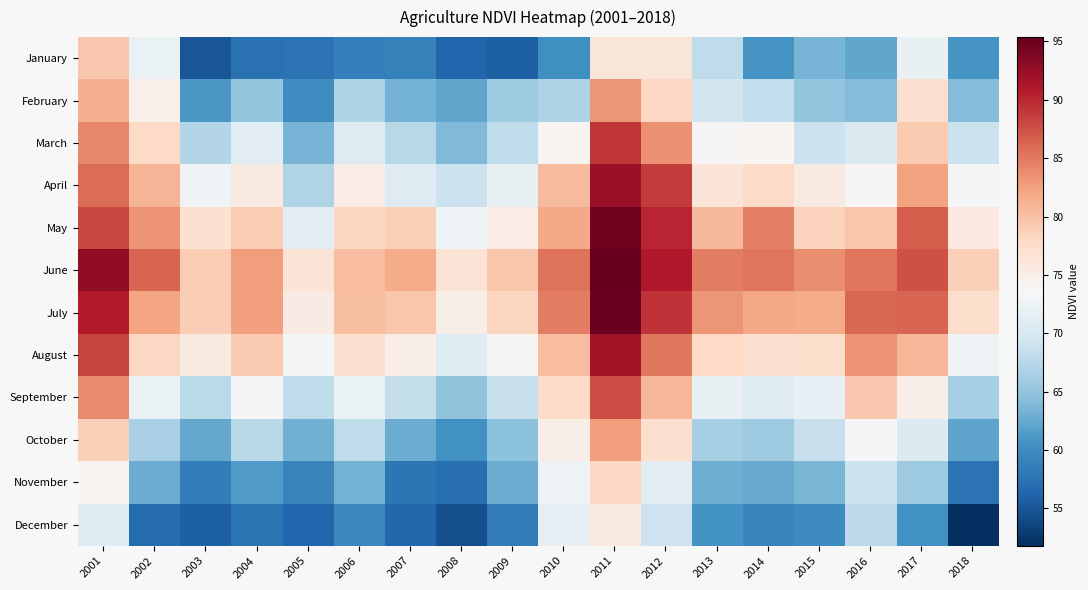

Reading left to right, list all the values displayed in this chart.

January: 2001=79.5	2002=72.1	2003=54.9	2004=57.3	2005=57.4	2006=58.6	2007=58.8	2008=56.3	2009=55.8	2010=60.3	2011=76.2	2012=76.3	2013=68.1	2014=60.7	2015=63.5	2016=62.3	2017=72.0	2018=60.7
February: 2001=81.4	2002=74.7	2003=60.9	2004=65.2	2005=60.1	2006=66.9	2007=63.3	2008=62.3	2009=65.8	2010=66.8	2011=83.2	2012=78.1	2013=69.6	2014=68.2	2015=65.1	2016=64.2	2017=77.2	2018=64.2
March: 2001=84.0	2002=78.0	2003=67.1	2004=71.2	2005=63.4	2006=70.8	2007=67.6	2008=64.0	2009=68.0	2010=74.1	2011=89.2	2012=83.6	2013=73.9	2014=74.1	2015=68.9	2016=70.4	2017=79.3	2018=68.8
April: 2001=85.8	2002=81.0	2003=72.8	2004=75.5	2005=67.1	2006=75.3	2007=70.8	2008=68.9	2009=72.0	2010=80.4	2011=92.3	2012=88.9	2013=76.4	2014=77.7	2015=75.6	2016=73.8	2017=82.3	2018=73.3
May: 2001=88.2	2002=83.5	2003=76.9	2004=79.2	2005=71.3	2006=78.3	2007=78.8	2008=72.6	2009=75.2	2010=81.9	2011=94.5	2012=90.2	2013=80.6	2014=84.6	2015=78.6	2016=79.6	2017=86.9	2018=75.7
June: 2001=92.9	2002=86.3	2003=79.1	2004=82.8	2005=76.5	2006=80.3	2007=81.7	2008=76.5	2009=79.6	2010=85.4	2011=95.4	2012=91.1	2013=84.7	2014=85.3	2015=83.7	2016=85.2	2017=87.5	2018=78.8
July: 2001=90.9	2002=82.1	2003=78.9	2004=82.6	2005=75.4	2006=80.2	2007=79.6	2008=74.9	2009=78.2	2010=84.8	2011=94.9	2012=89.4	2013=83.2	2014=82.1	2015=81.7	2016=86.0	2017=86.2	2018=77.4
August: 2001=88.3	2002=78.0	2003=75.5	2004=79.3	2005=73.2	2006=77.0	2007=75.0	2008=70.8	2009=73.8	2010=80.3	2011=91.8	2012=85.1	2013=77.9	2014=76.9	2015=77.4	2016=83.3	2017=80.8	2018=72.6
September: 2001=83.9	2002=72.2	2003=67.7	2004=73.1	2005=68.0	2006=72.2	2007=68.4	2008=64.9	2009=68.5	2010=77.7	2011=87.7	2012=80.8	2013=72.0	2014=70.9	2015=71.7	2016=79.4	2017=75.1	2018=66.4
October: 2001=78.8	2002=66.5	2003=62.4	2004=67.5	2005=63.1	2006=68.1	2007=62.8	2008=60.4	2009=64.6	2010=75.0	2011=82.8	2012=77.0	2013=66.4	2014=65.8	2015=68.6	2016=73.3	2017=70.6	2018=62.1
November: 2001=74.0	2002=62.8	2003=58.6	2004=61.3	2005=59.1	2006=63.2	2007=57.8	2008=57.2	2009=62.7	2010=72.5	2011=78.2	2012=71.0	2013=62.9	2014=62.7	2015=63.7	2016=68.9	2017=65.7	2018=57.5
December: 2001=70.9	2002=56.9	2003=55.8	2004=57.6	2005=56.4	2006=59.5	2007=56.5	2008=54.5	2009=58.3	2010=71.7	2011=75.6	2012=69.1	2013=60.5	2014=59.3	2015=59.9	2016=68.0	2017=60.4	2018=51.8